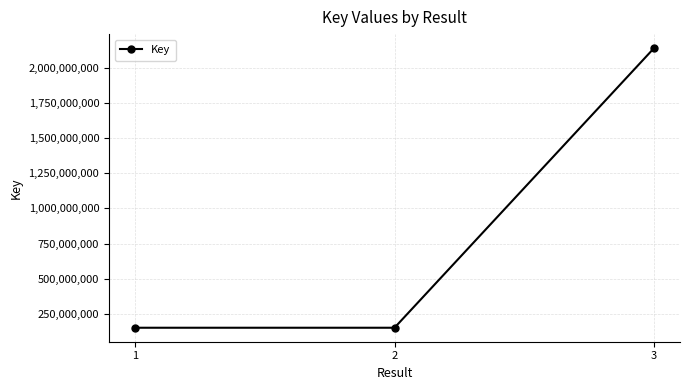

What is the value of the 1st point from the left?

151378484